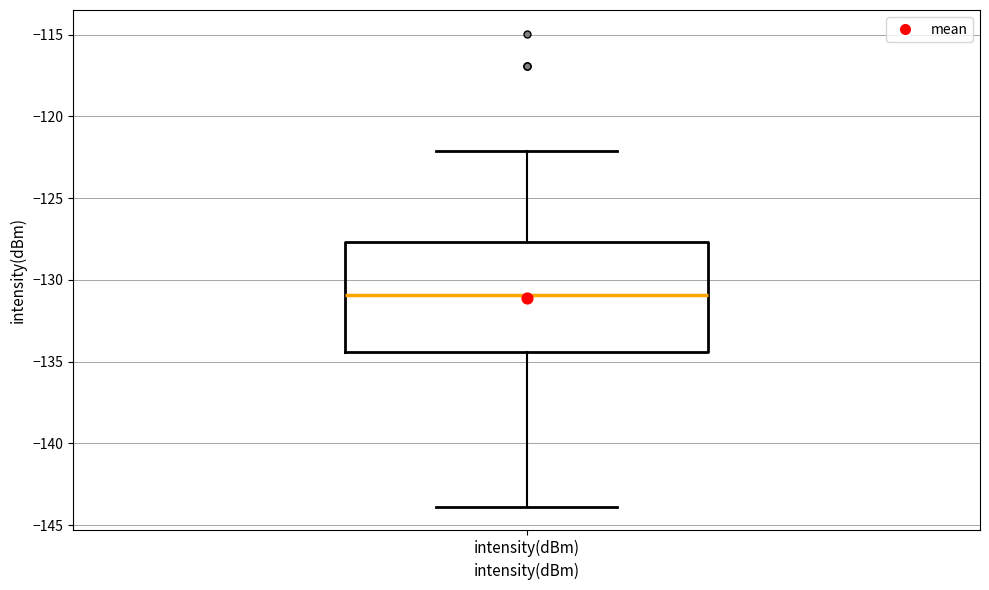

Read this box plot against the y-axis: the position of the median line, the range covered by the box, and the ends of both whiskers. The values are not printed on the chart, so give them approximately, as read against the axis.

median -131.0, box -134.5 to -127.5, whiskers -144.0 to -122.0